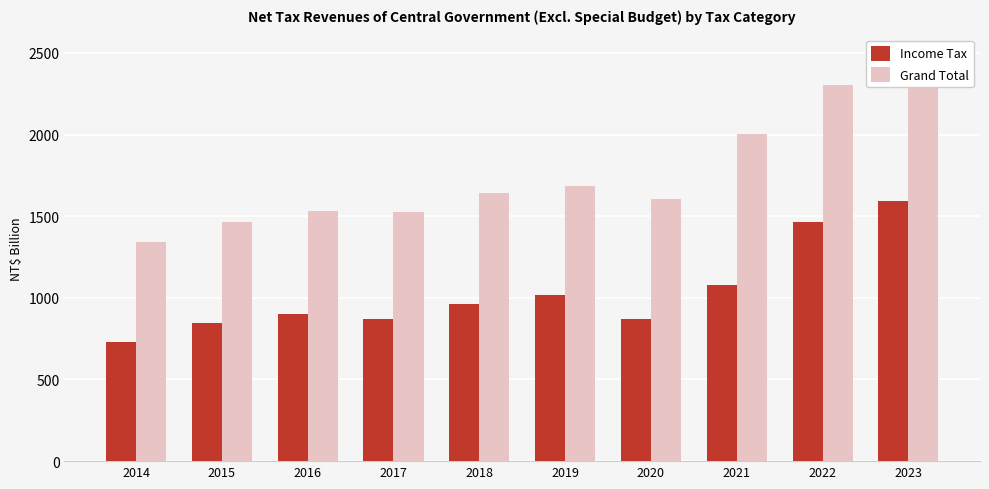

What is the sum of all Income Tax values?

10335.7